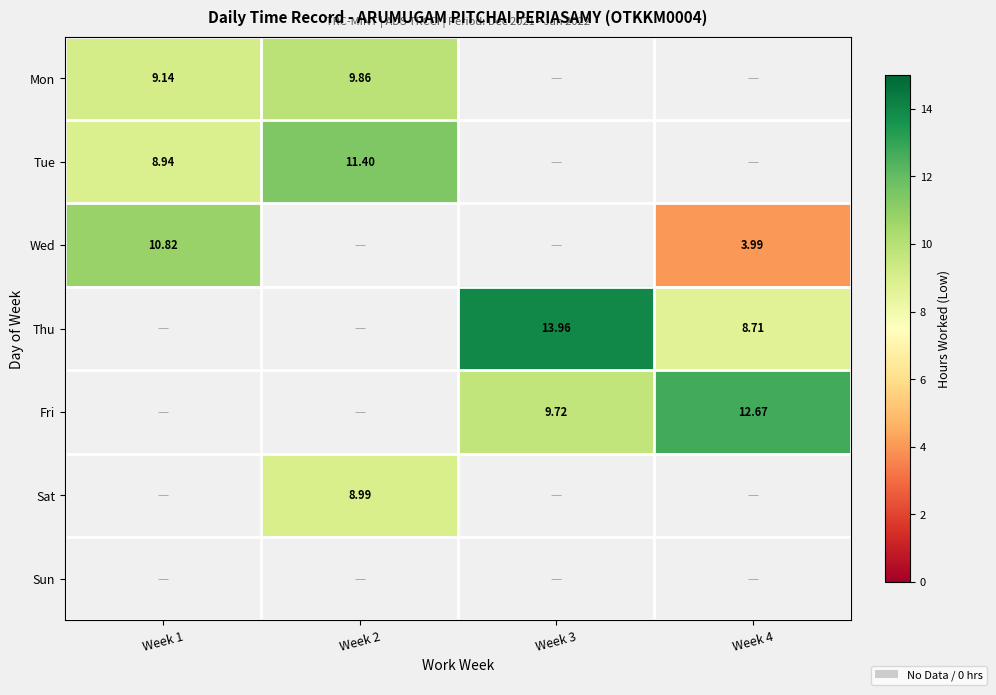

Is the value of Mon at Week 3 greater than the value of Tue at Week 1?

No